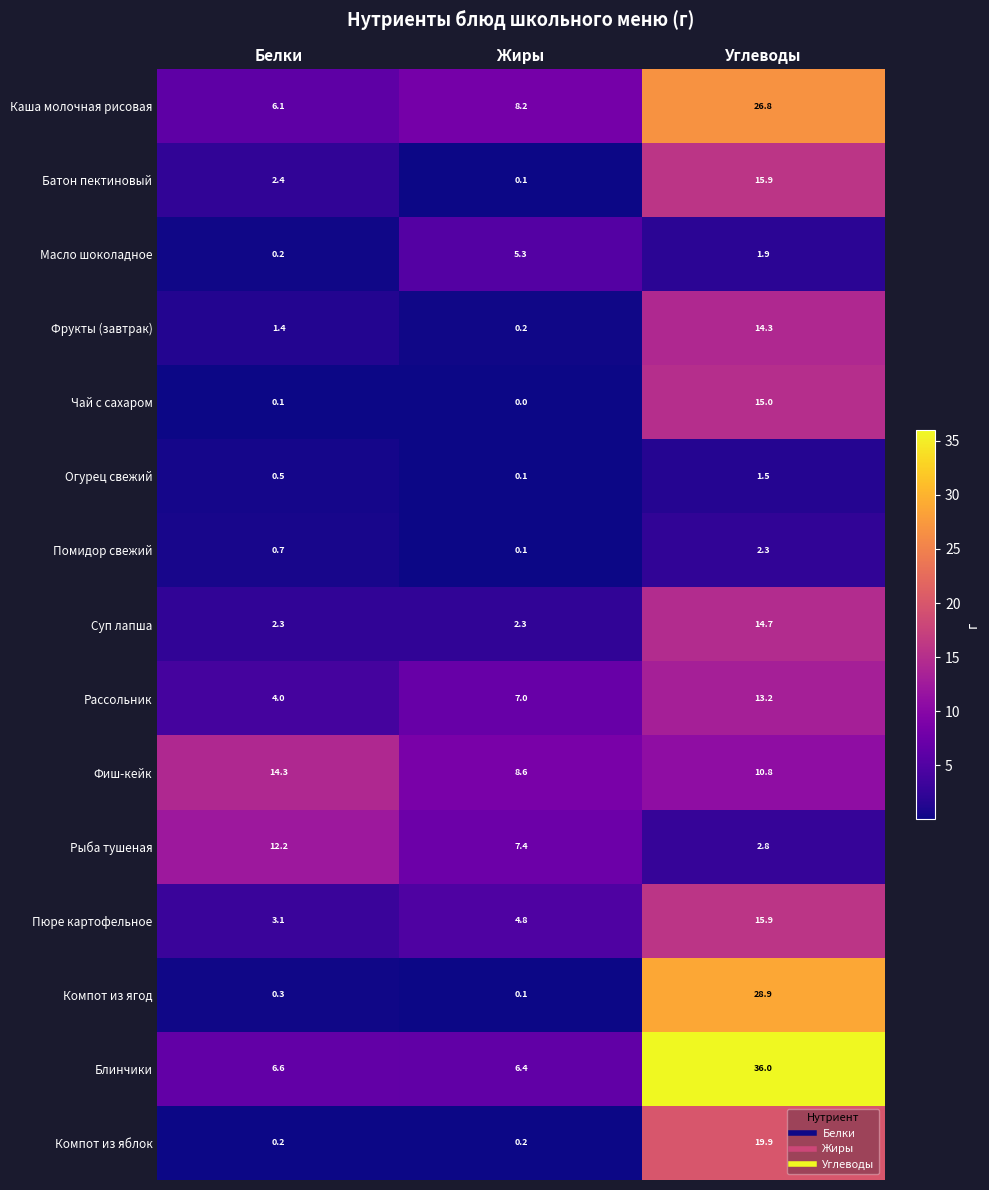

What value does the Фрукты (завтрак) series have at Белки?

1.4